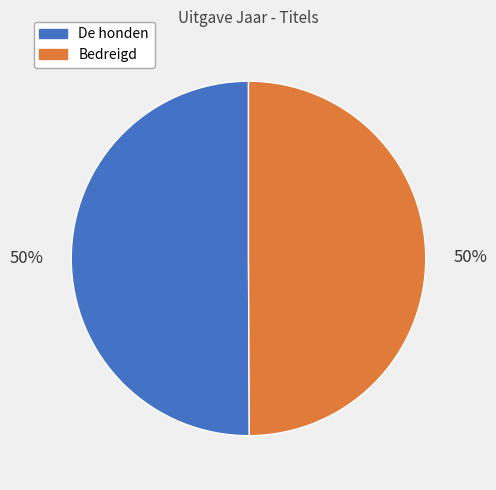

Is the sum of De honden and Bedreigd greater than half?

Yes